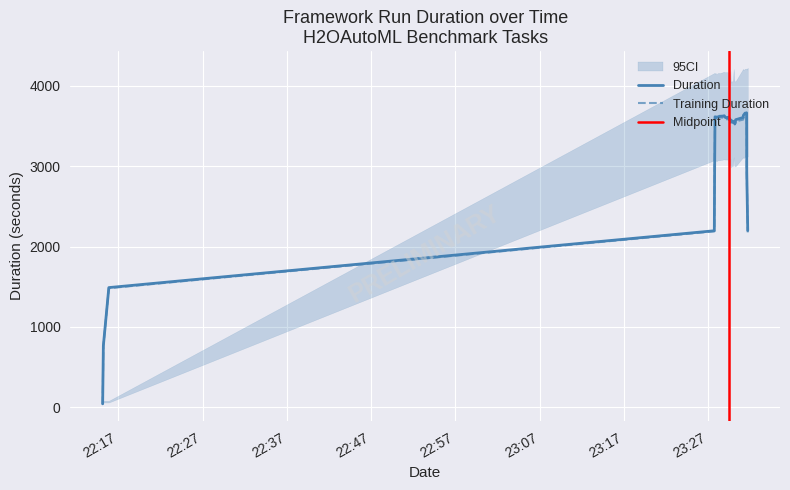

What is the average value of the training_duration series?

3323.0